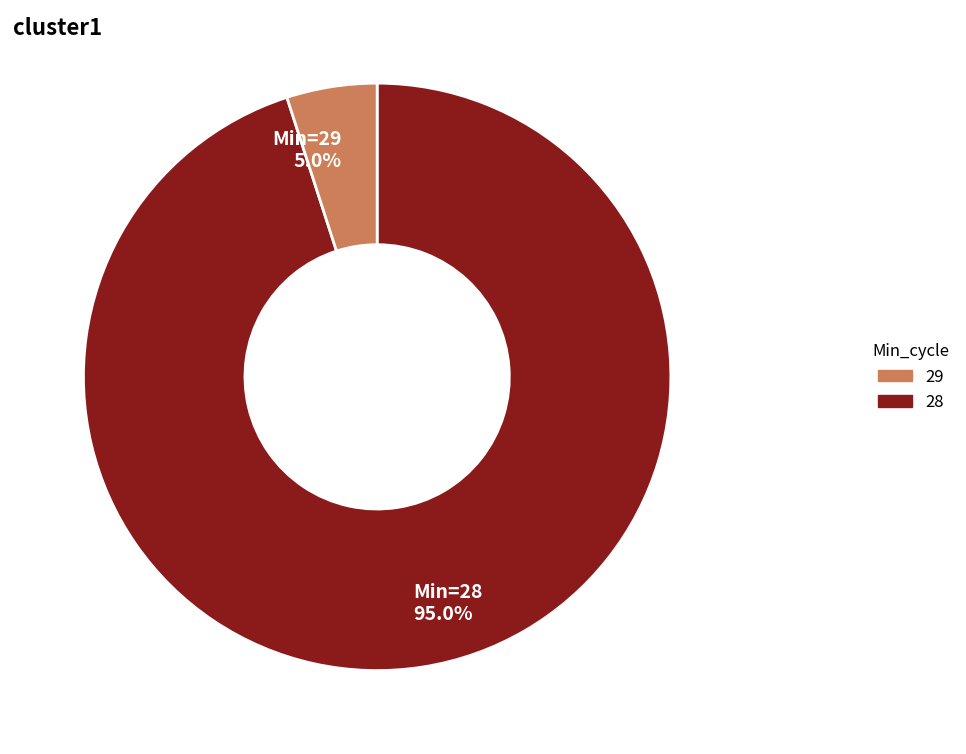

Which has a higher value, Min=29 or Min=28?

Min=28